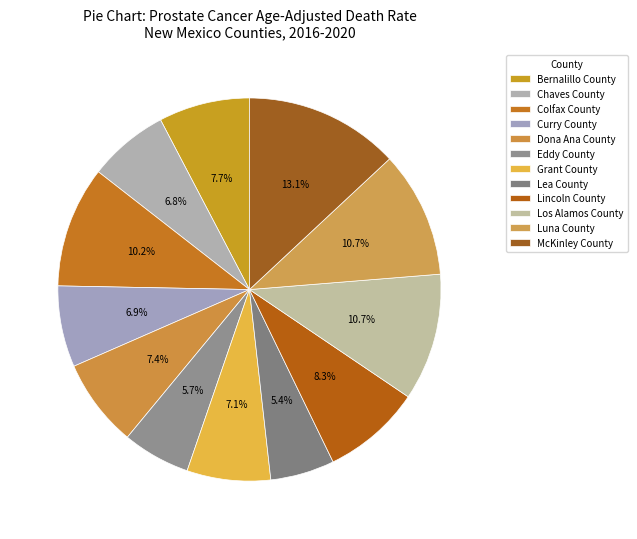

How many slices are in this pie chart?

12